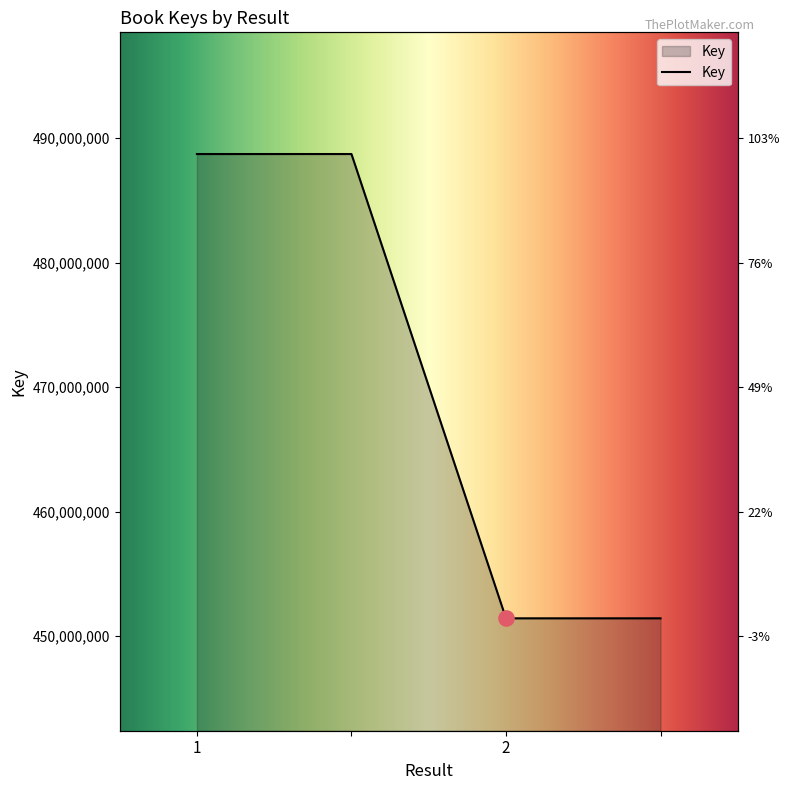

What is the change in value from  to ?

-37292904